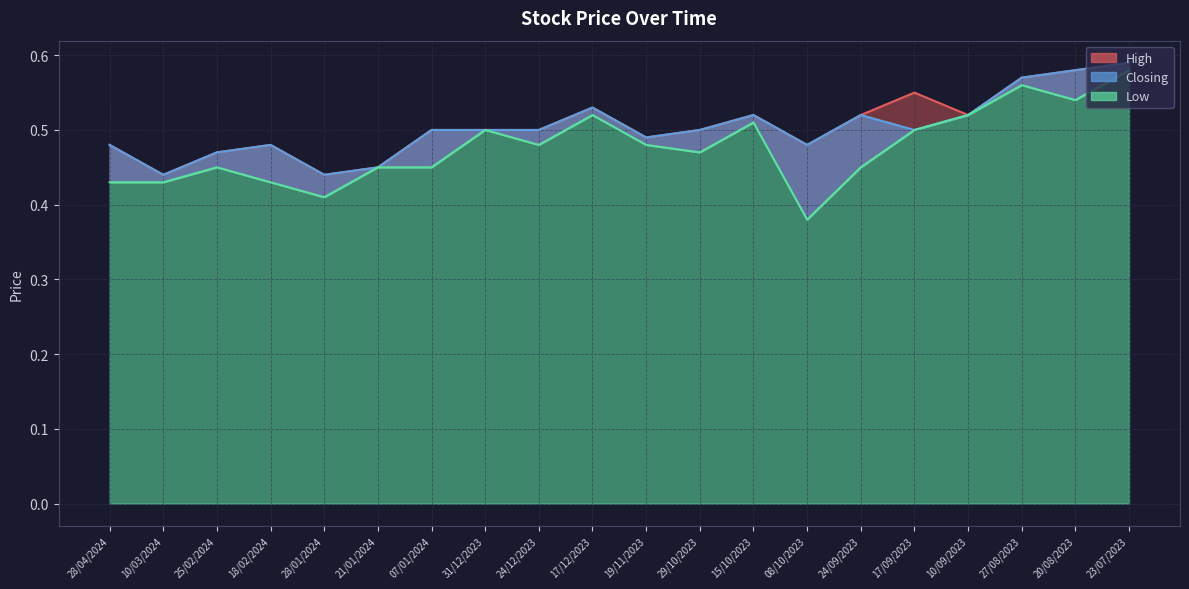

What is the difference between the High values at 24/12/2023 and 23/07/2023?

0.1